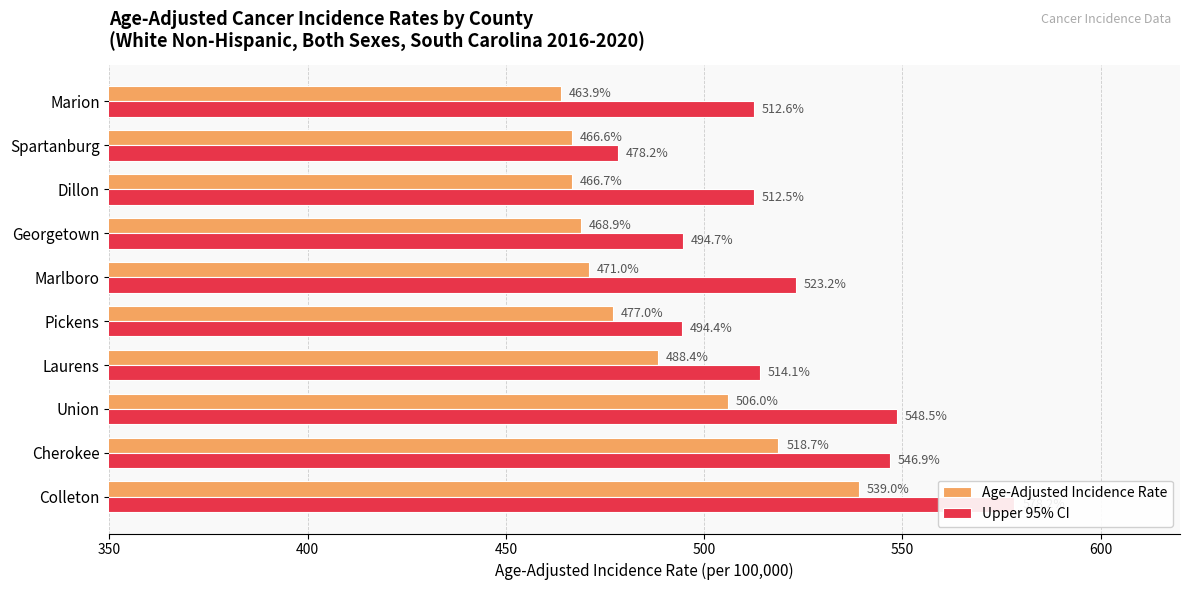

Is it true that Age-Adjusted Incidence Rate equals 466.6 at Spartanburg?

True